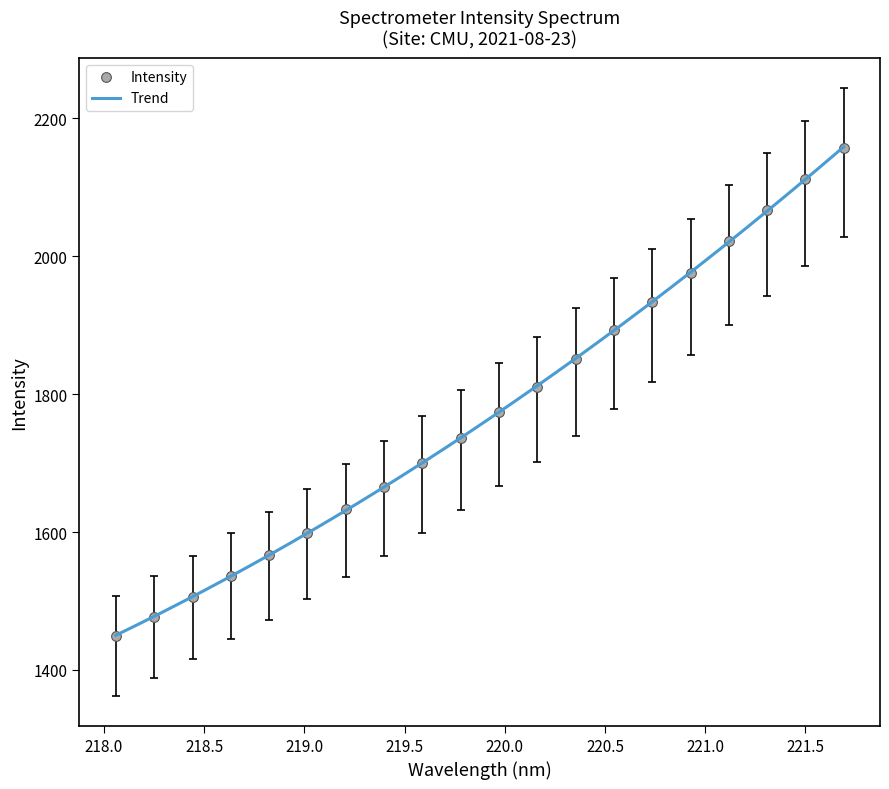

List the labels in order of value, smallest first.

218.0596, 218.2508, 218.442, 218.6332, 218.8244, 219.0156, 219.2067, 219.3979, 219.589, 219.7801, 219.9712, 220.1623, 220.3533, 220.5444, 220.7354, 220.9264, 221.1174, 221.3083, 221.4993, 221.6902